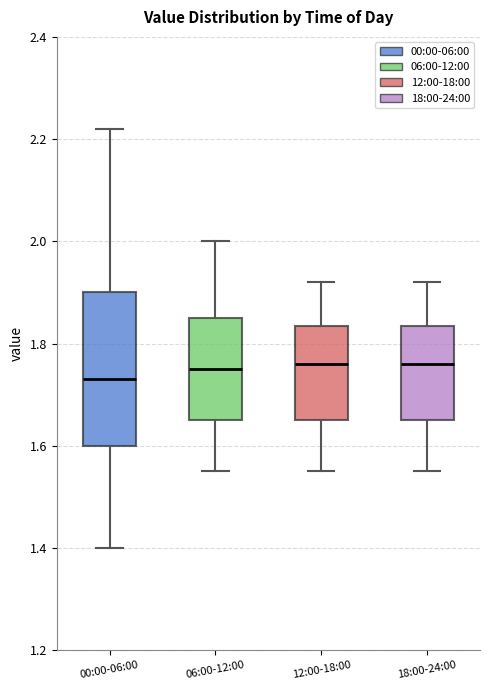

Which box's median line is the lowest?

00:00-06:00